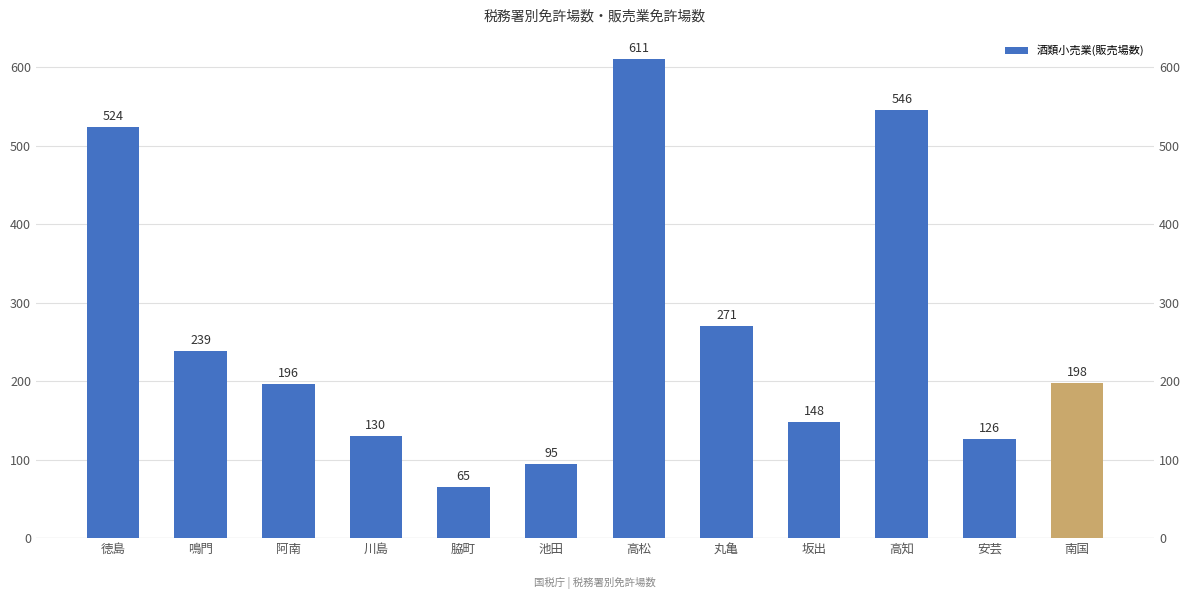

What is the label of the 8th bar from the right?

脇町